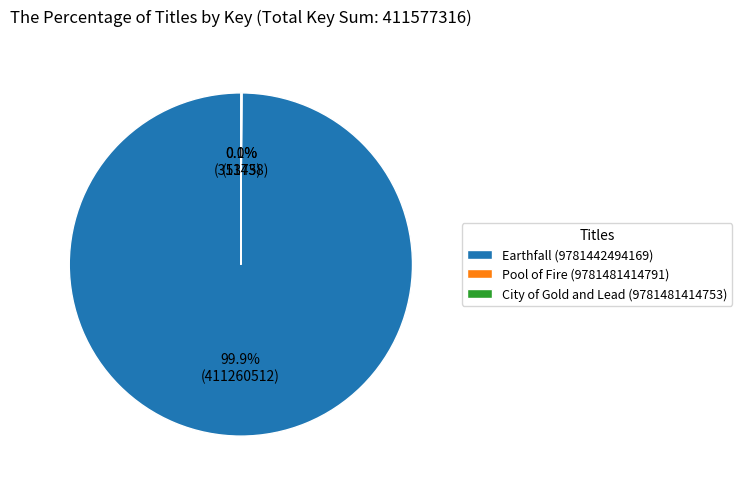

What portion of the pie excludes Earthfall (9781442494169)?

0.1%